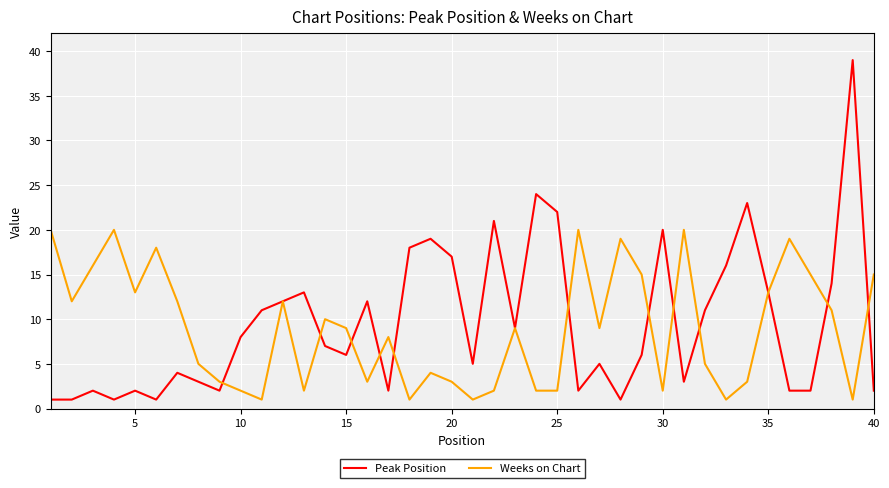

What is the highest value of the Weeks on Chart series?

20